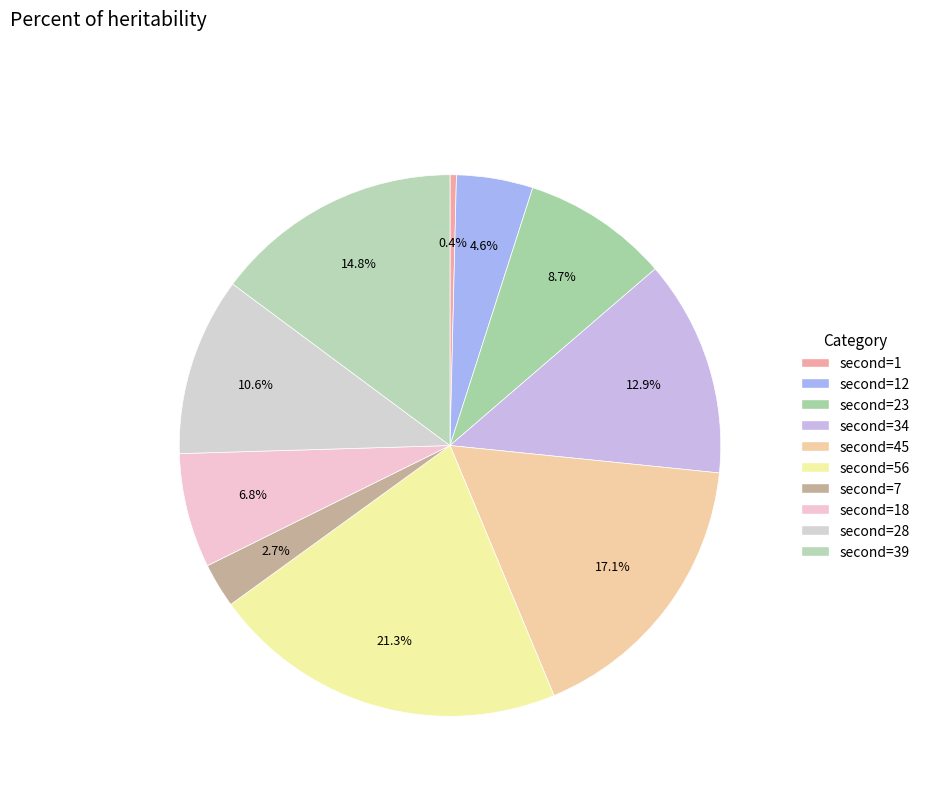

Count the number of slices in the pie.

10